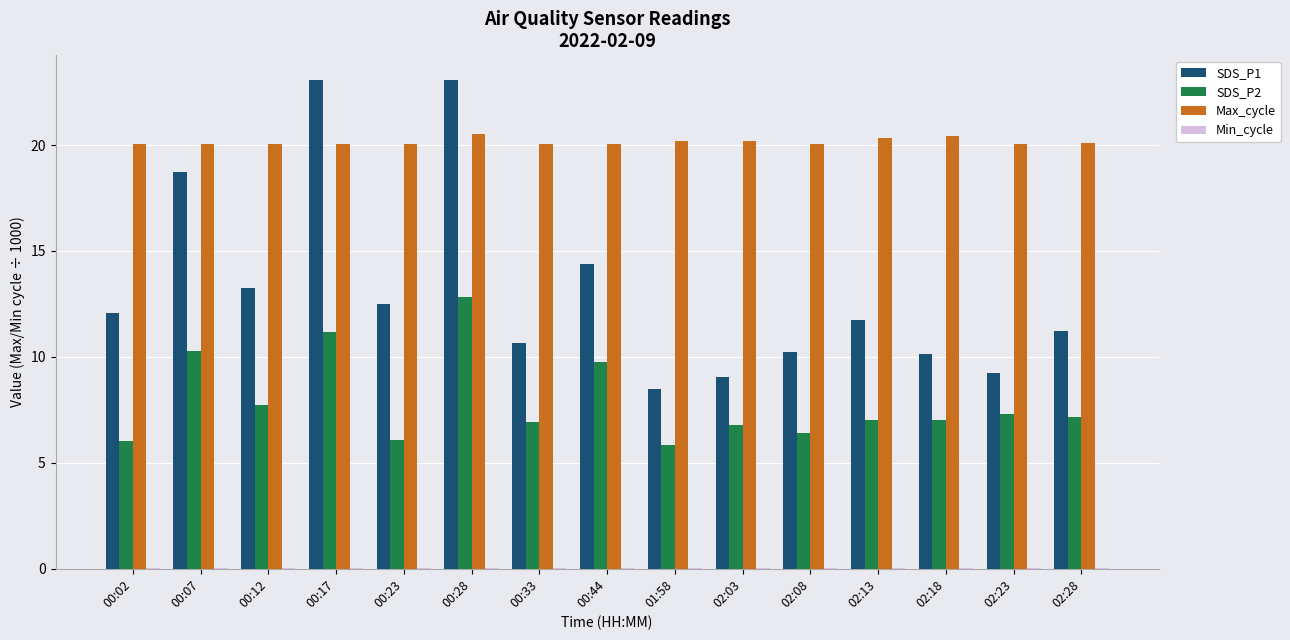

What is the maximum value shown in the chart?

23.1